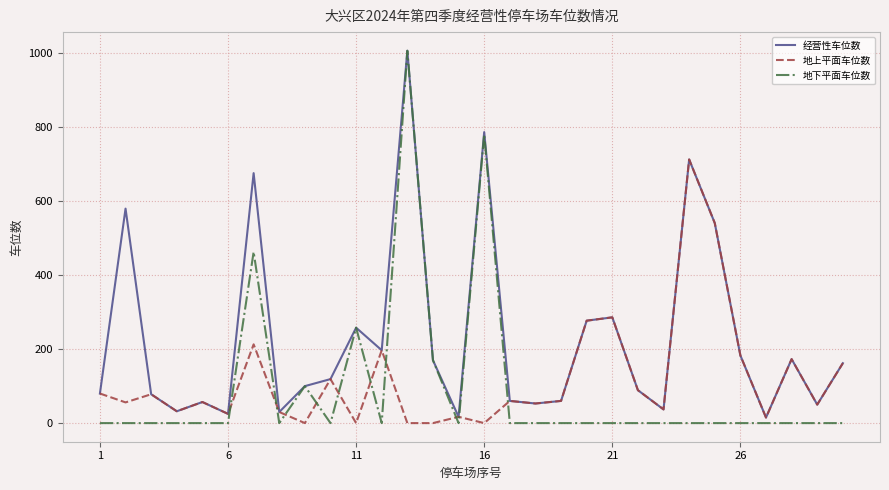

True or false: 地下平面车位数 and 地上平面车位数 cross at least once.

True